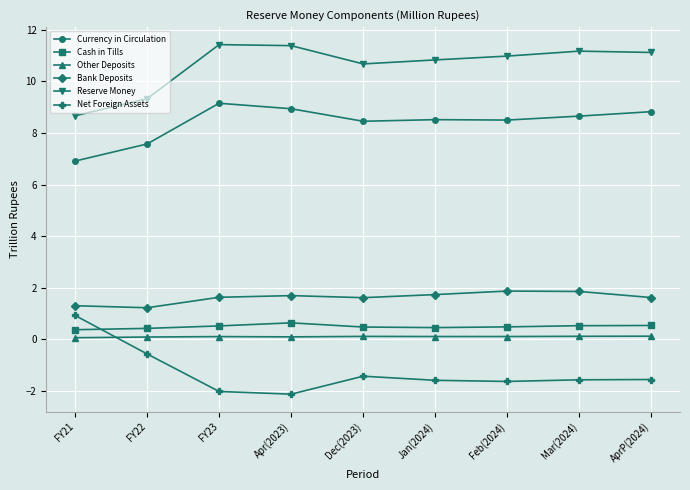

Which series has the largest total across all categories?

Reserve Money